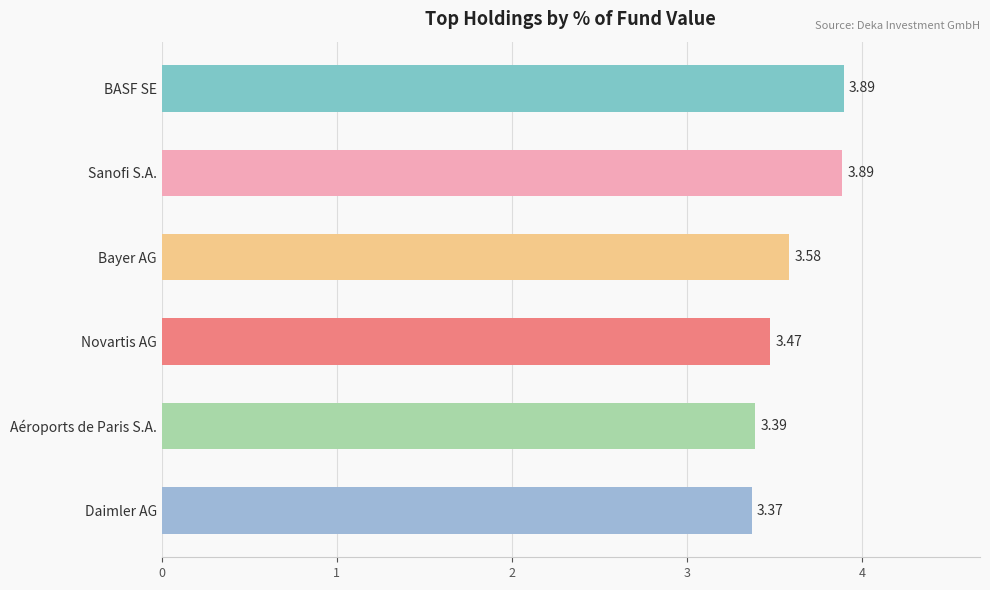

What is the label of the 6th bar from the top?

Daimler AG